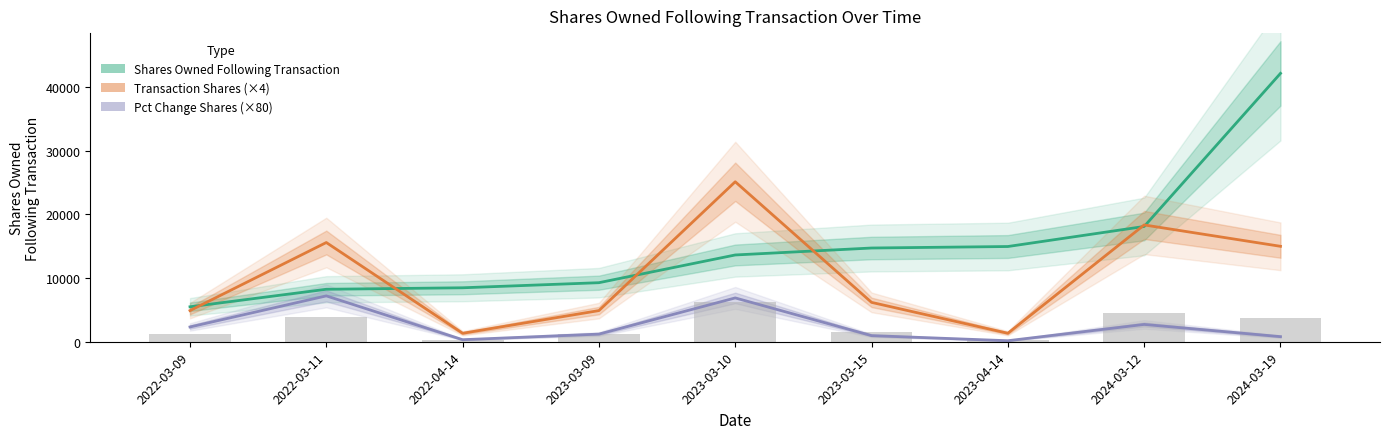

At which label does Transaction Shares (×4) reach its minimum?

2022-04-14